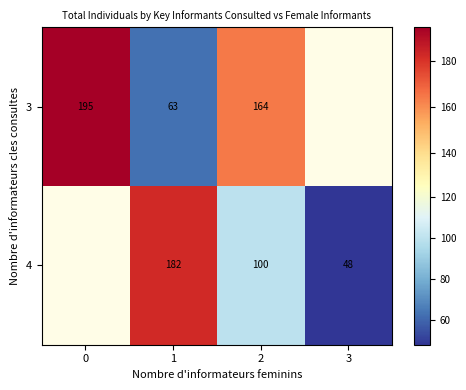

What is the sum of the 3 values at 0 and 1?

258